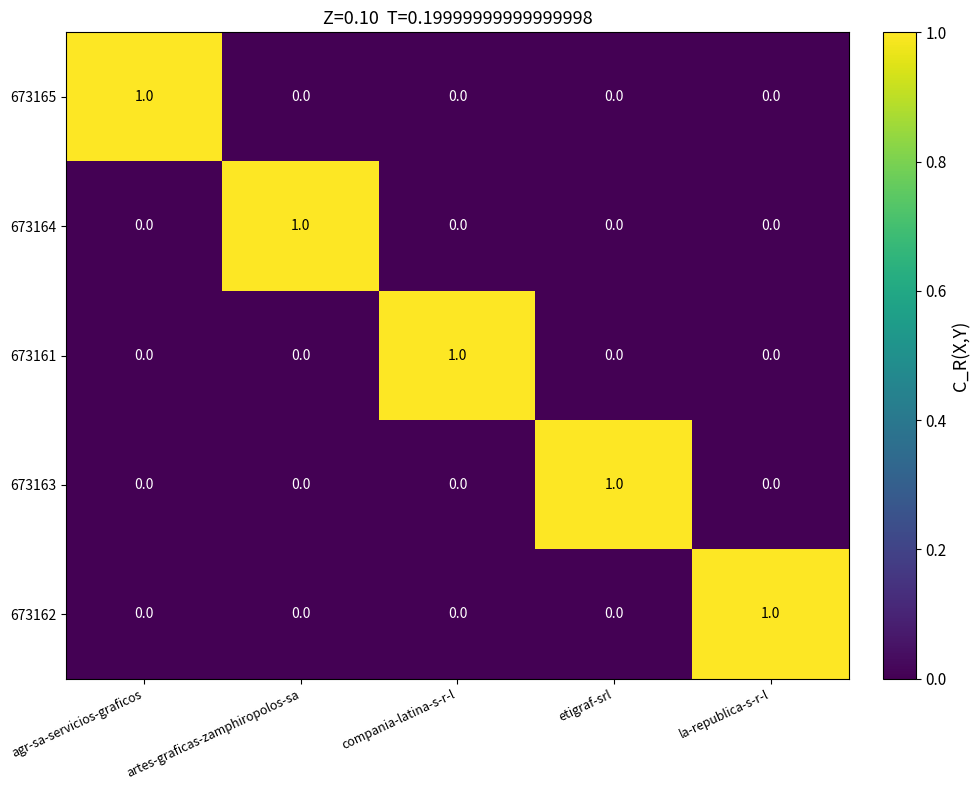

Count the 673161 values in the range 0 to 1.

5